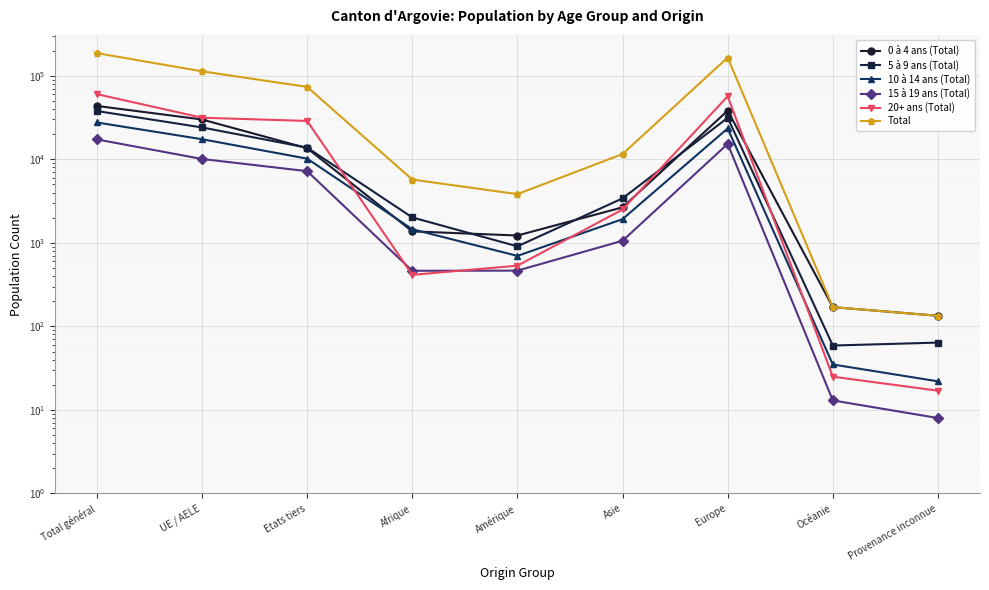

Is the value of Total at UE / AELE greater than the value of 0 à 4 ans (Total) at Europe?

Yes